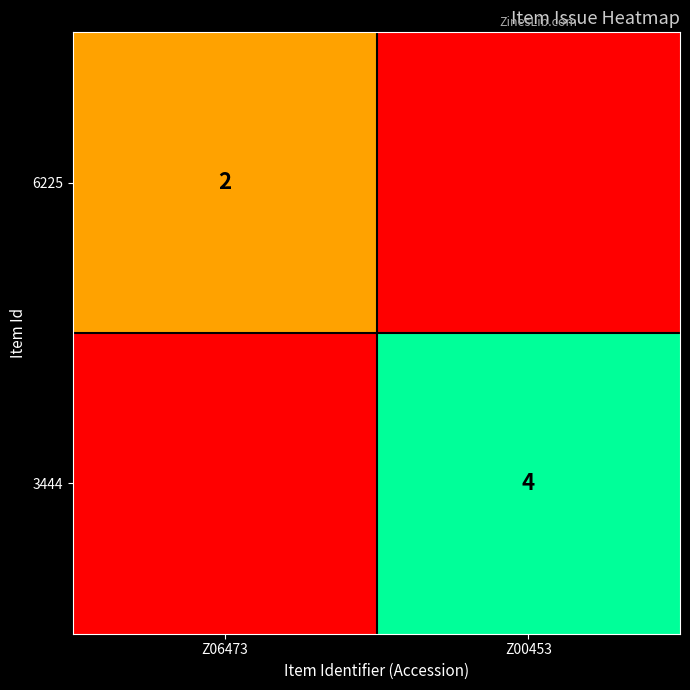

Is the value of 3444 at Z00453 greater than the value of 6225 at Z06473?

Yes